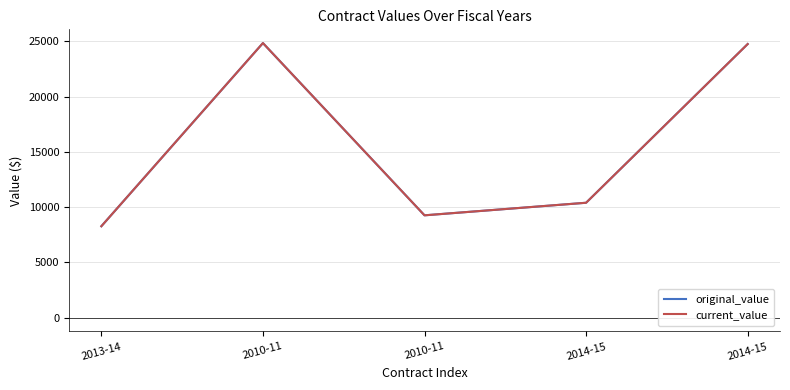

Which series has the widest spread of values?

original_value